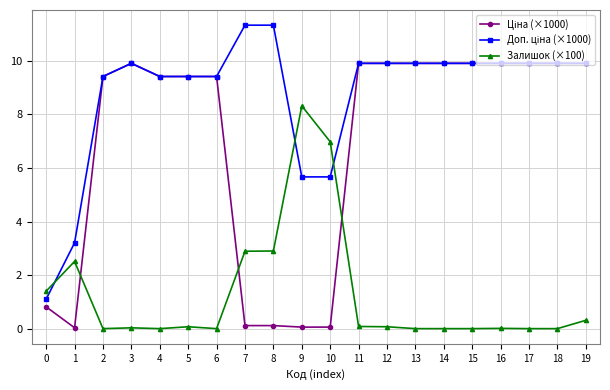

What is the total value across all series at 2?

18.8